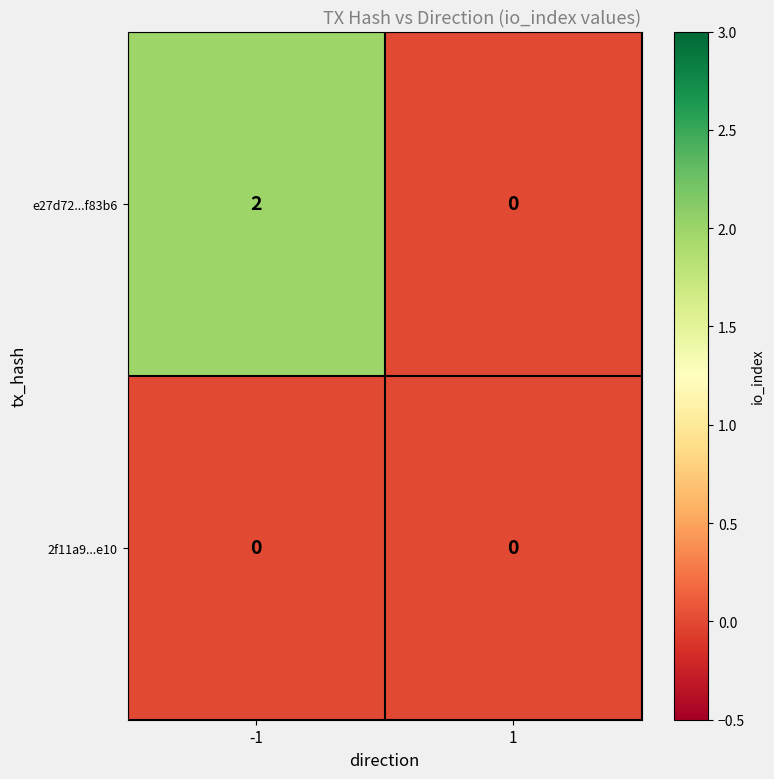

List the series in order of their overall mean, highest first.

e27d72...f83b6, 2f11a9...e10